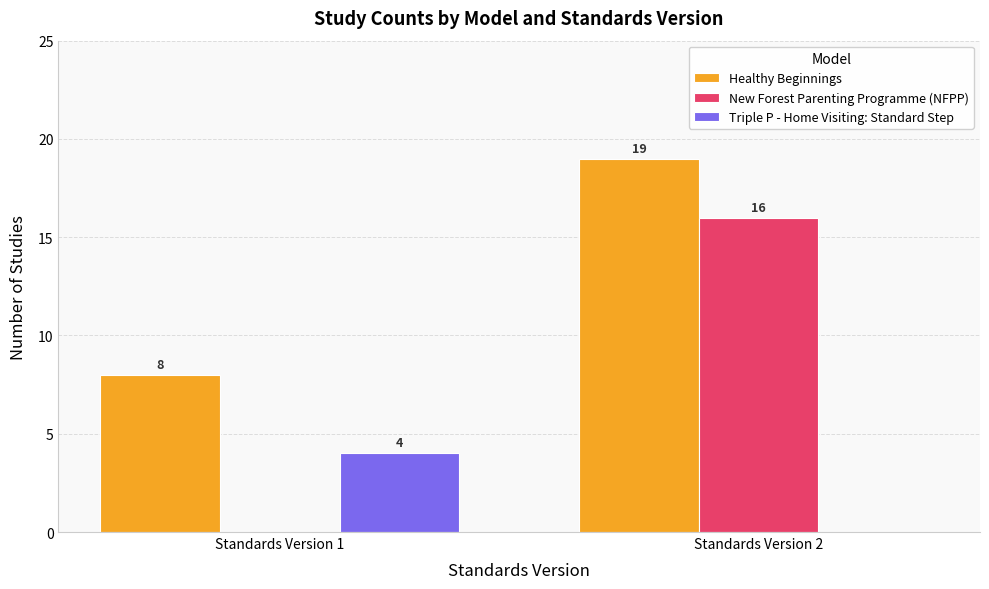

Reading right to left, list all the values displayed in this chart.

Healthy Beginnings: 19	8
New Forest Parenting Programme (NFPP): 16	0
Triple P - Home Visiting: Standard Step: 0	4